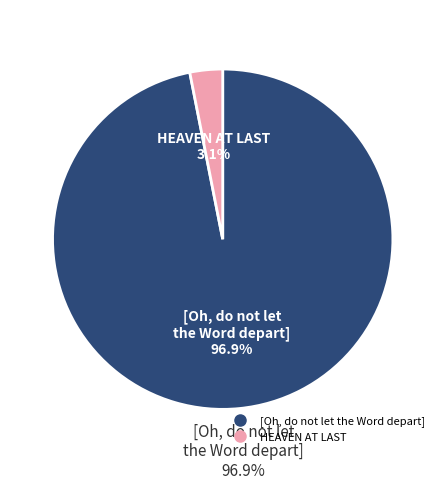

Which slice is the largest?

[Oh, do not let the Word depart]